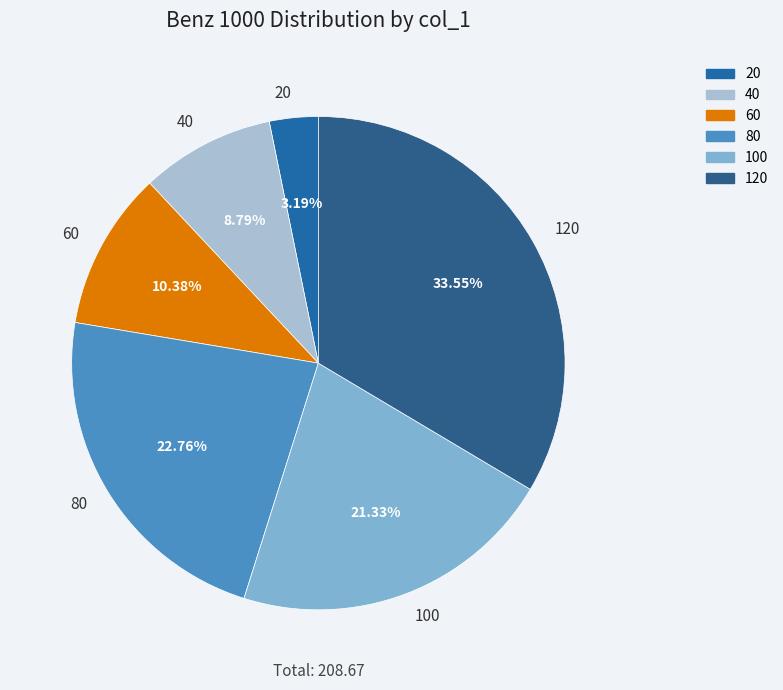

To the nearest percent, what percentage of the pie is 40?

9%